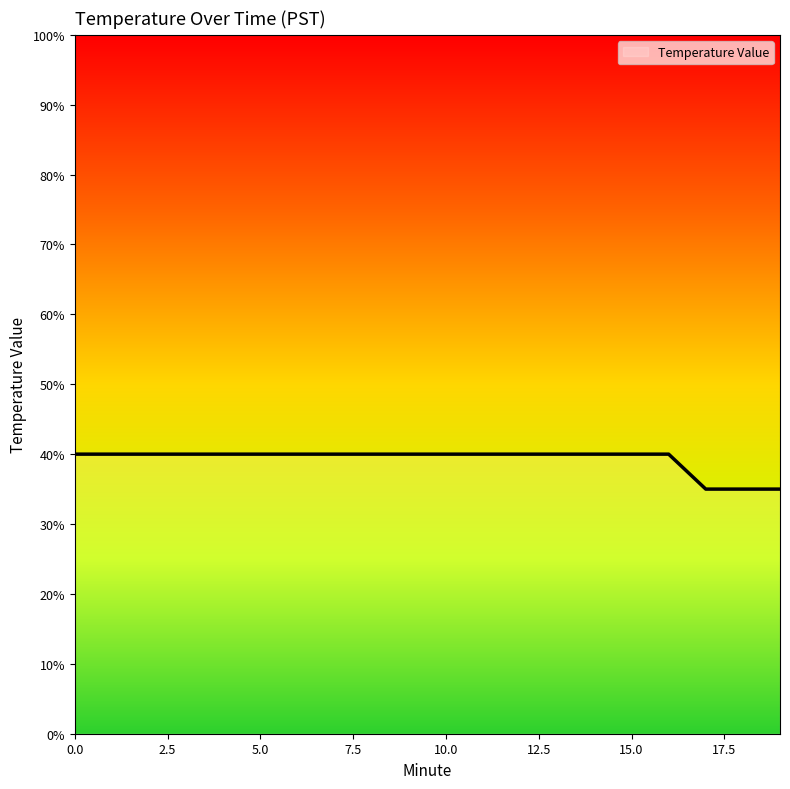

Does the chart display data point markers on the line(s)?

No